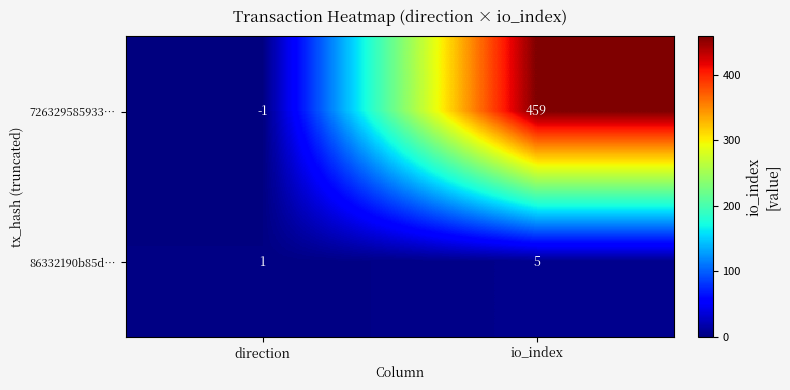

Rank the categories by 726329585933… value from lowest to highest.

direction, io_index